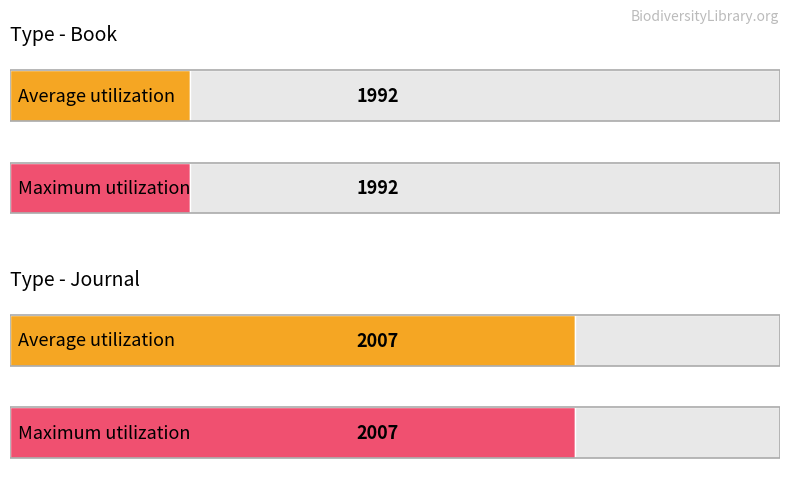

How many series are shown in this chart?

2